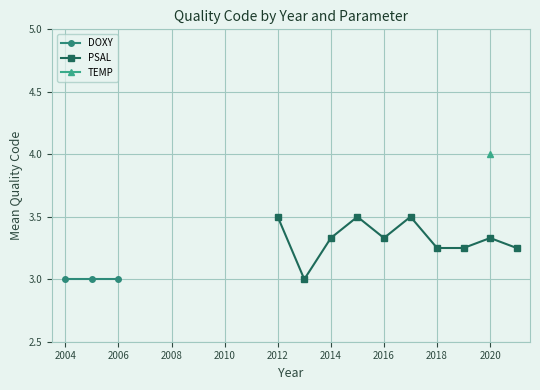

How many distinct data groups are displayed?

3